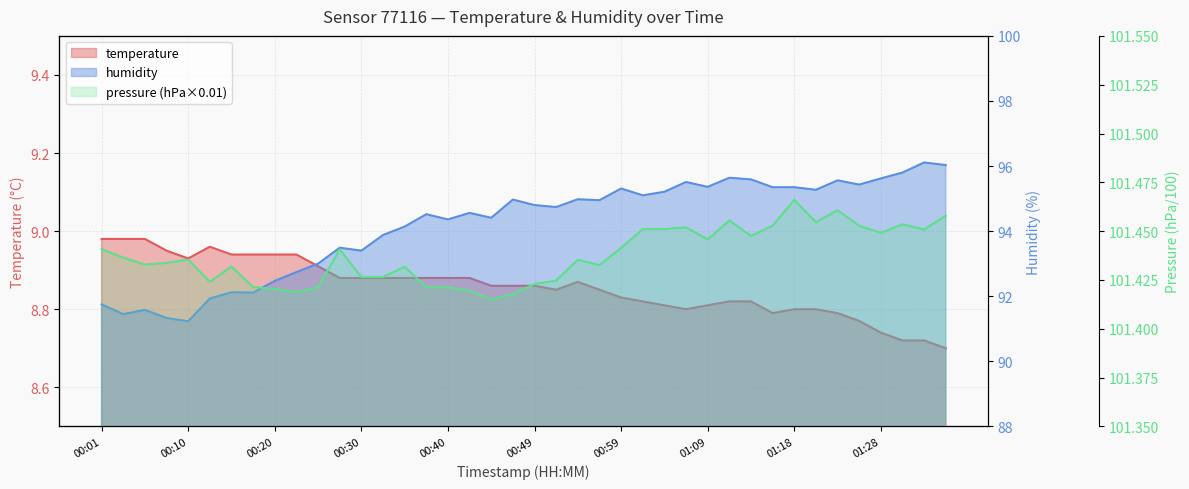

What is the difference between the maximum and minimum values in the temperature series?

0.3